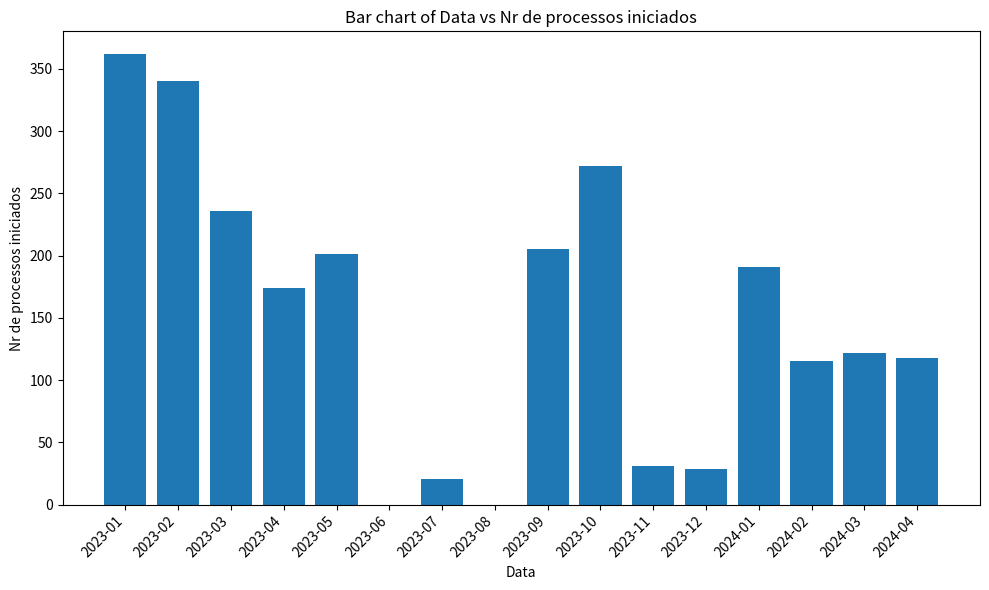

Which category has the highest value across all series?

2023-01